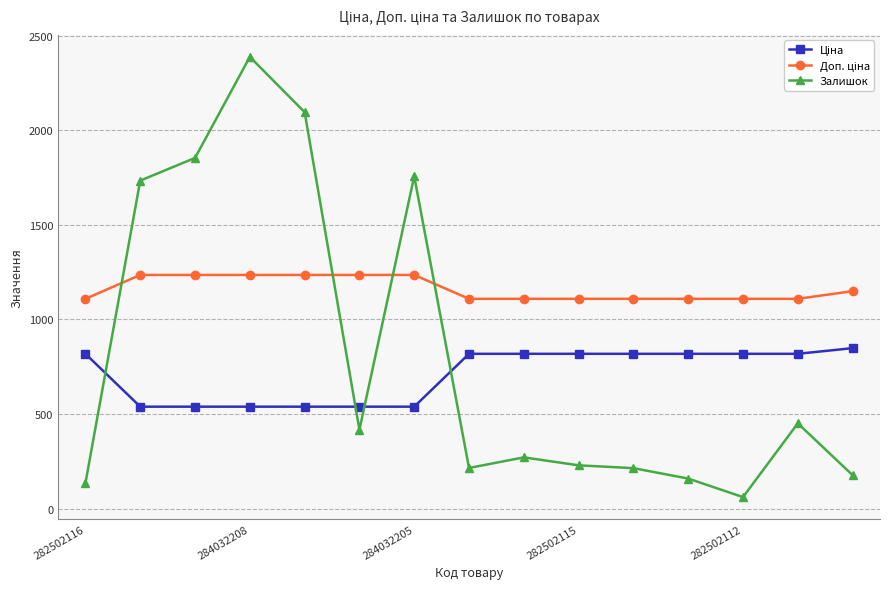

What is the maximum value shown in the chart?

2388.0